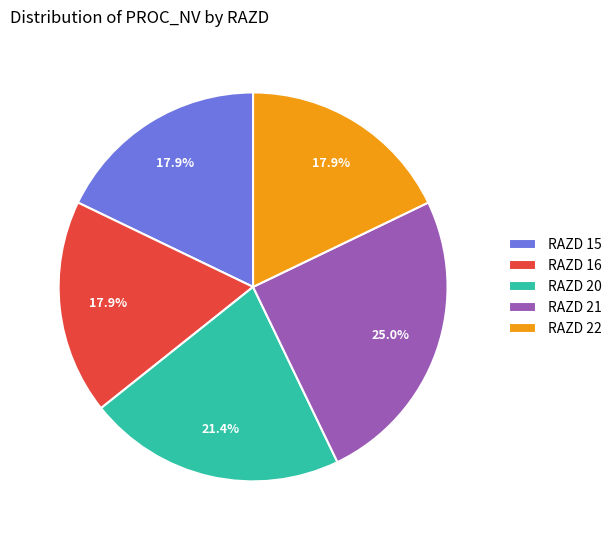

Does any single category account for the majority?

No